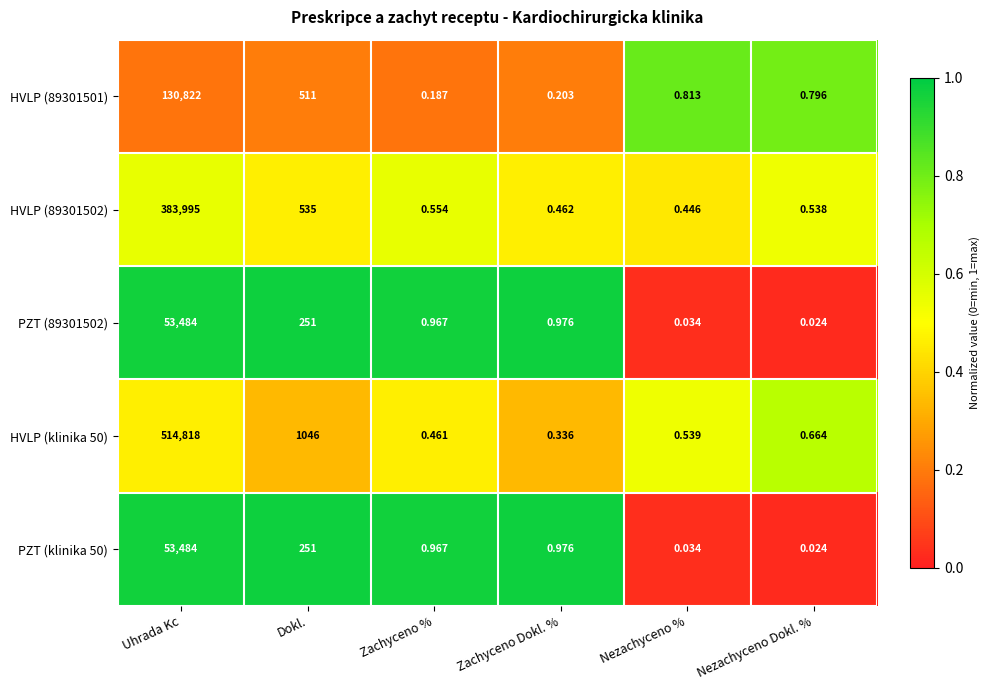

Where is HVLP (89301502) nearest to the value 191997?

Dokl.